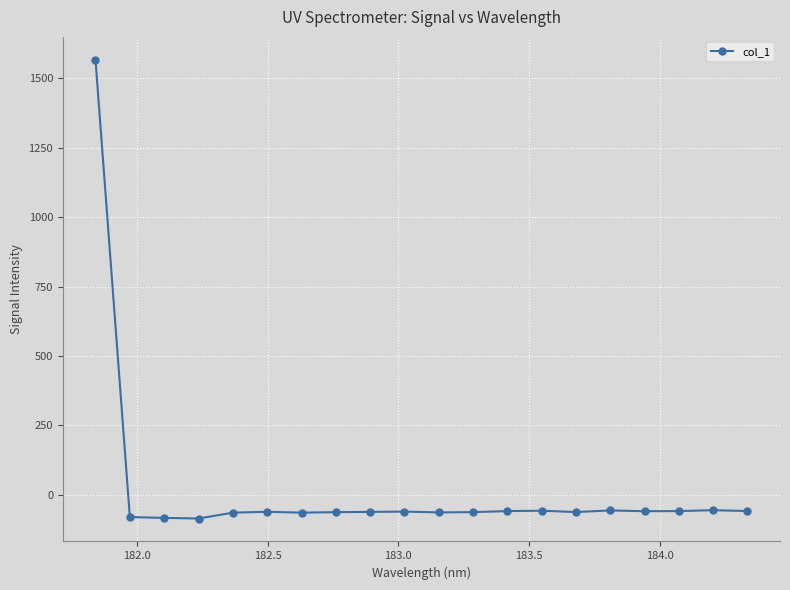

How many lines are shown in the chart?

1